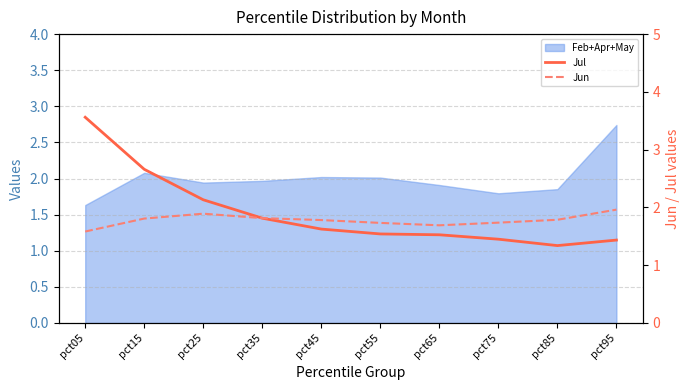

What is the sum of all Jul values?

19.1